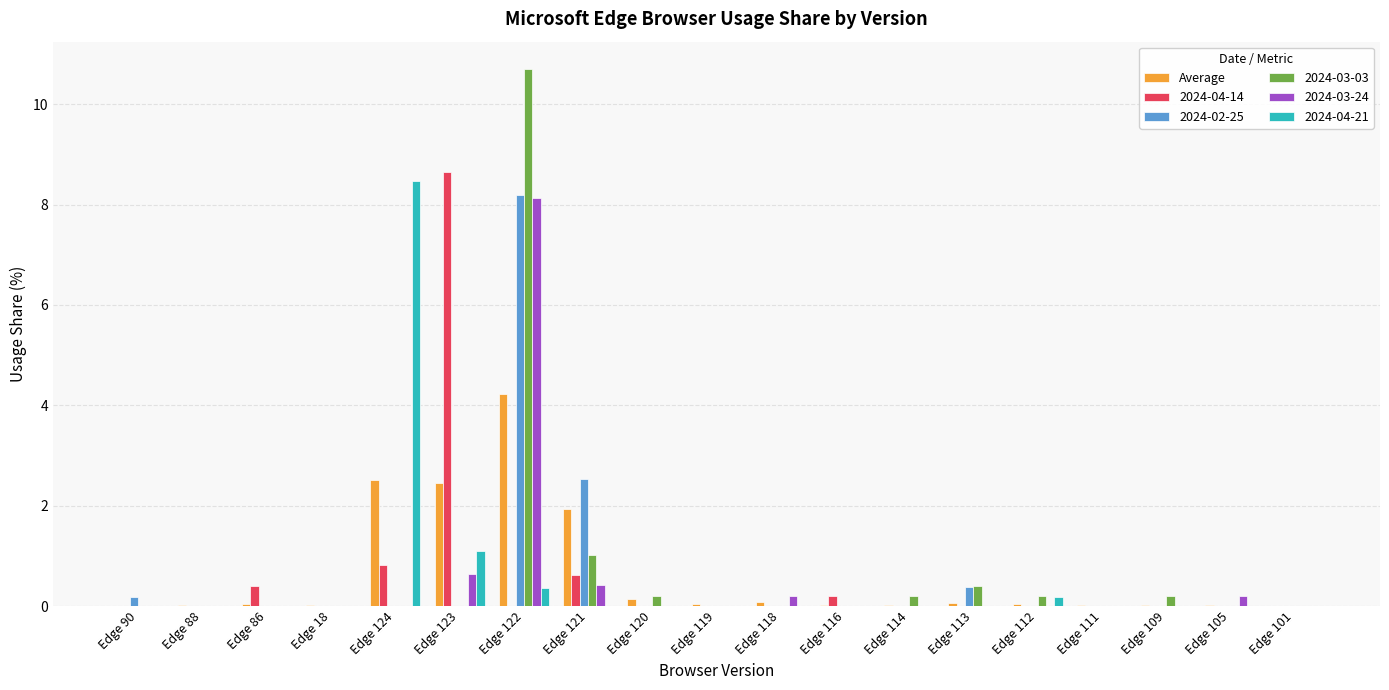

Does the chart contain stacked bars?

No